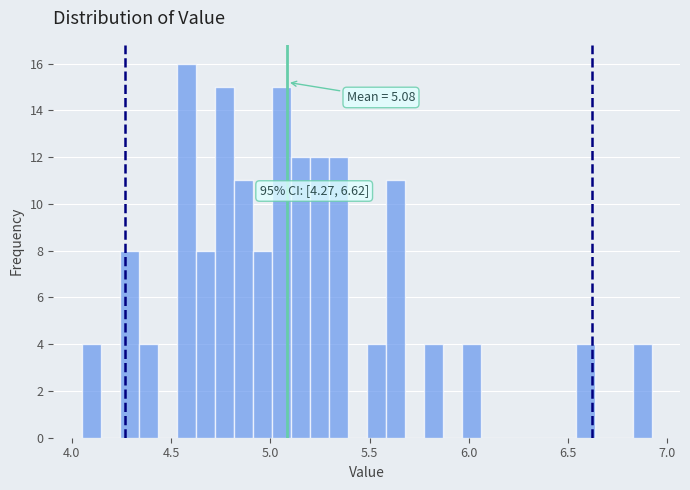

Around what value on the x-axis is the tallest bar? Give the approximate position of its centre, as read against the axis.

4.60